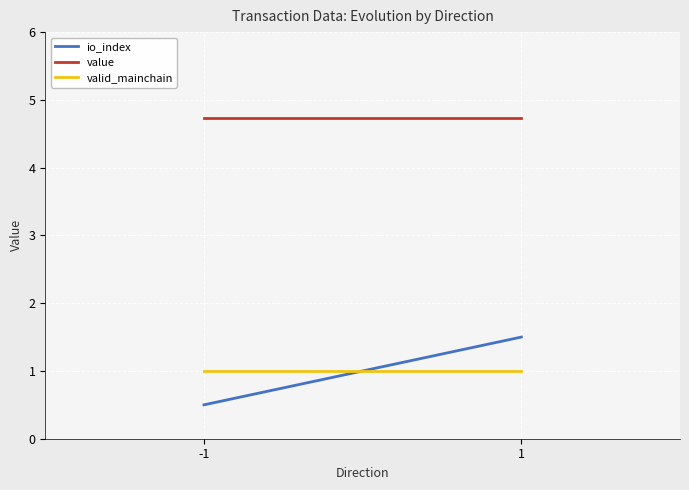

Which series has the largest total across all categories?

value